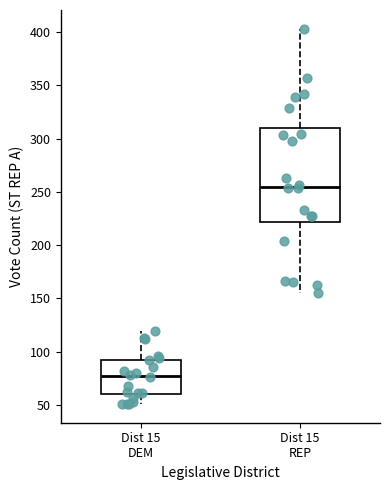

Which box is the tallest, from its lower edge to its upper edge?

Dist 15 REP